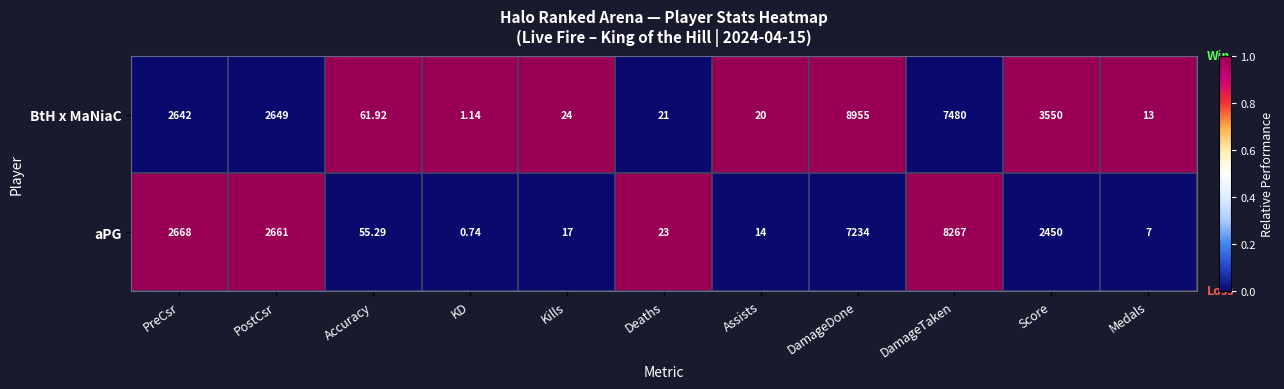

Which category has the highest value in the aPG series?

DamageTaken